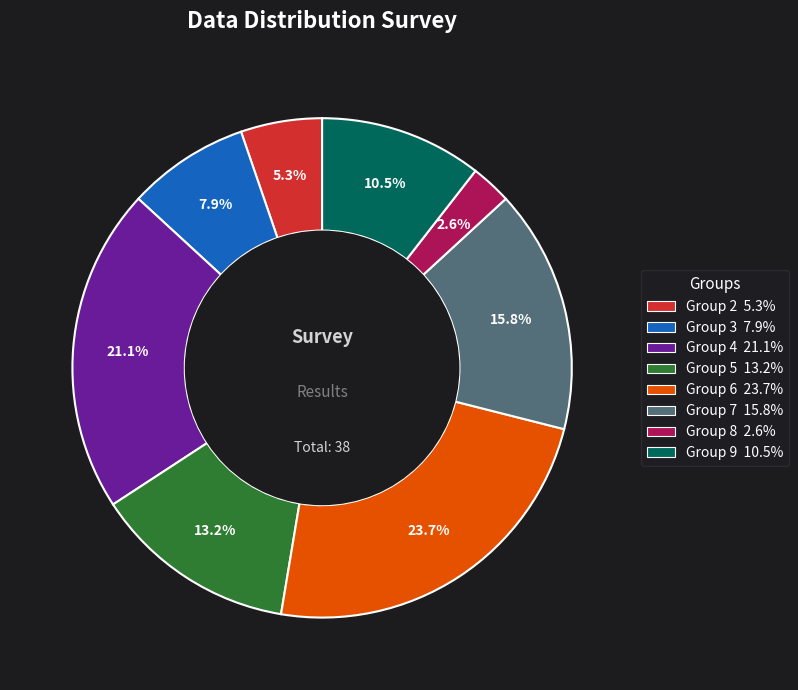

To the nearest percent, what is the difference between the largest and smallest slice percentages?

21%